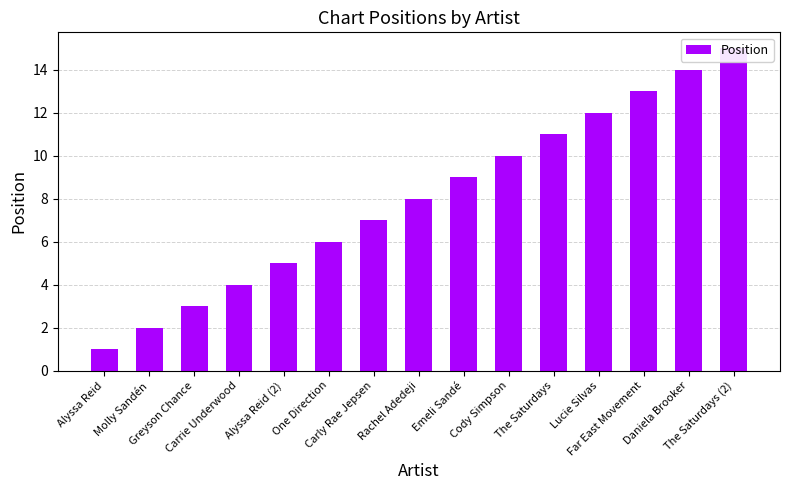

Which category has the highest value across all series?

The Saturdays (2)